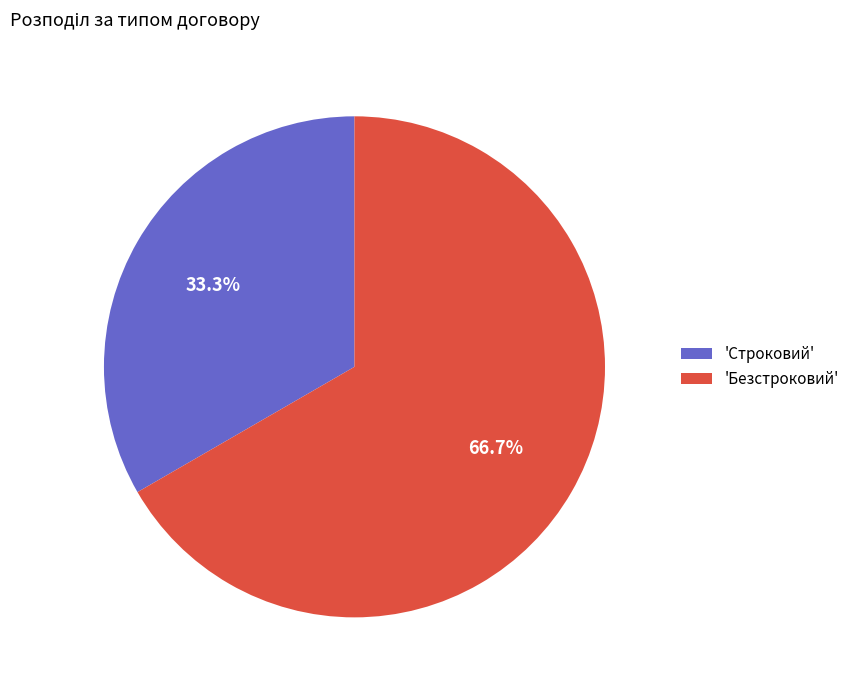

Which has a higher value, 'Строковий' or 'Безстроковий'?

'Безстроковий'